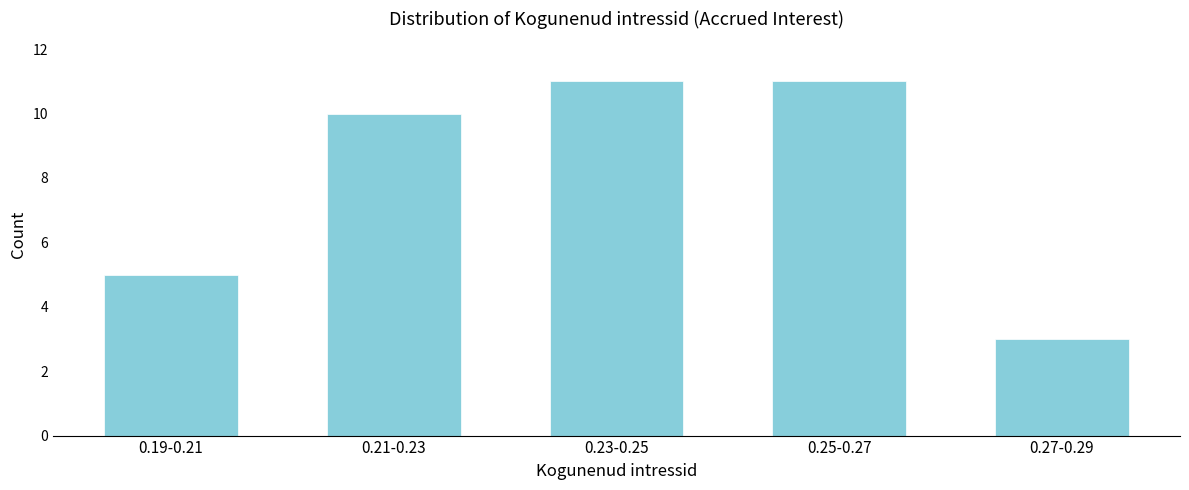

Reading right to left, list all the values displayed in this chart.

0.27-0.29=3	0.25-0.27=11	0.23-0.25=11	0.21-0.23=10	0.19-0.21=5